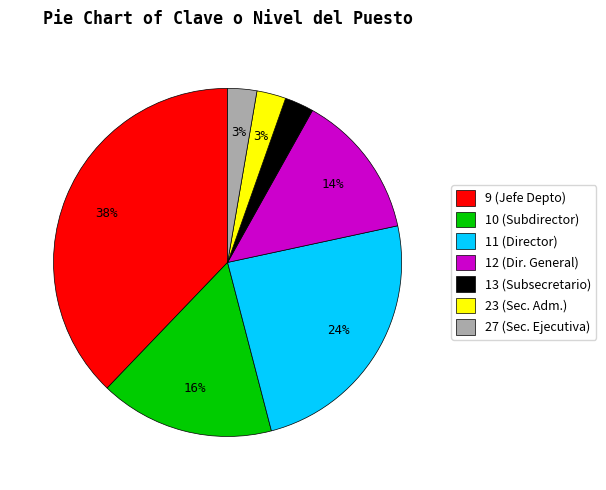

Does any single category account for the majority?

No